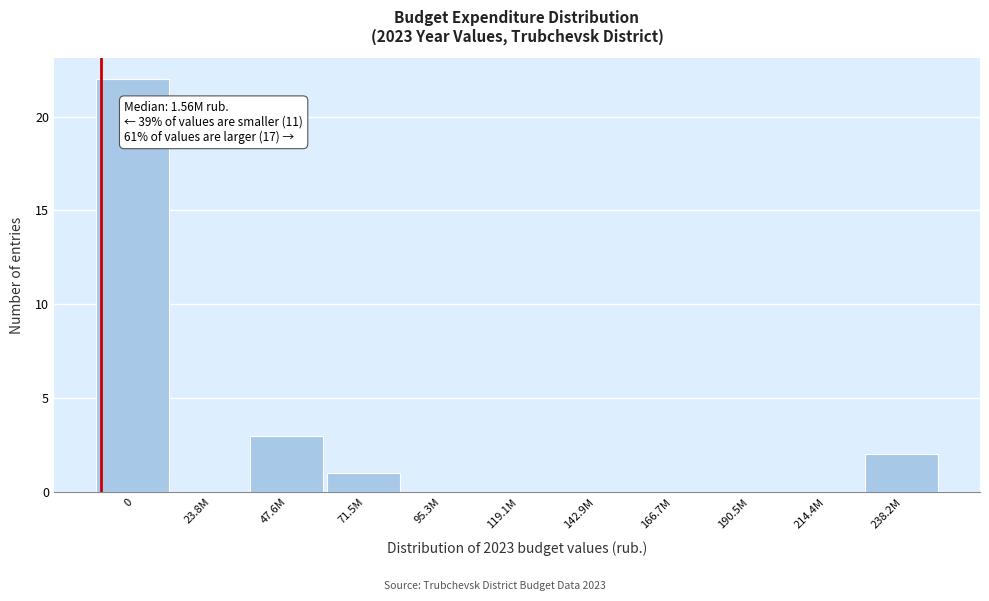

Reading left to right, what are all the values shown in this chart?

0=22	23.8M=0	47.6M=3	71.5M=1	95.3M=0	119.1M=0	142.9M=0	166.7M=0	190.5M=0	214.4M=0	238.2M=2